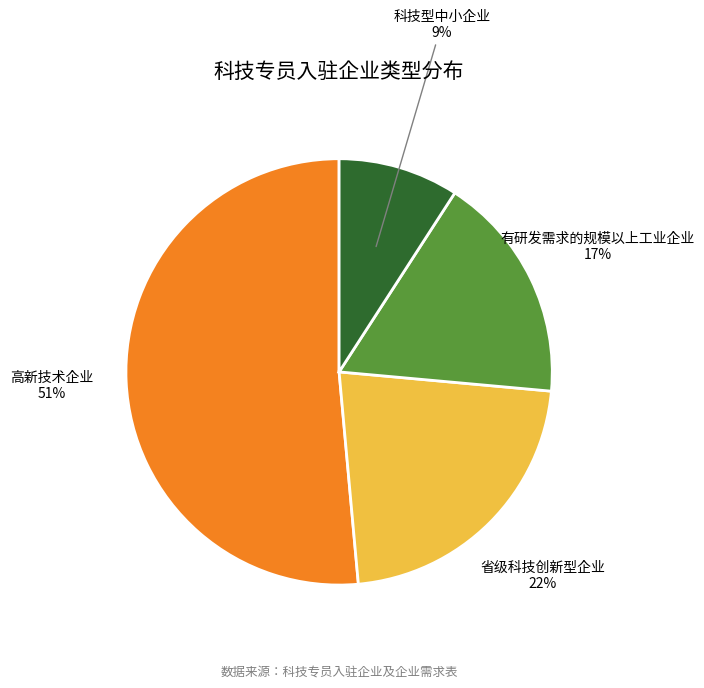

Is it true that 有研发需求的规模以上工业企业 is 5% of the pie?

False